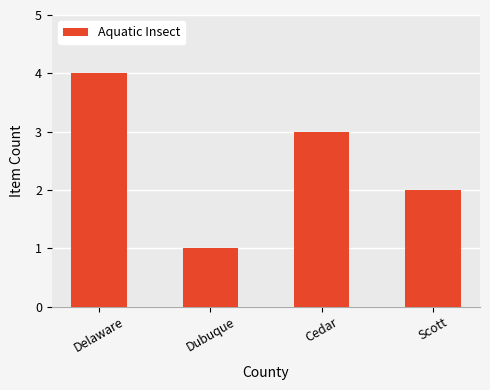

Is it true that the value at Scott is 3?

False